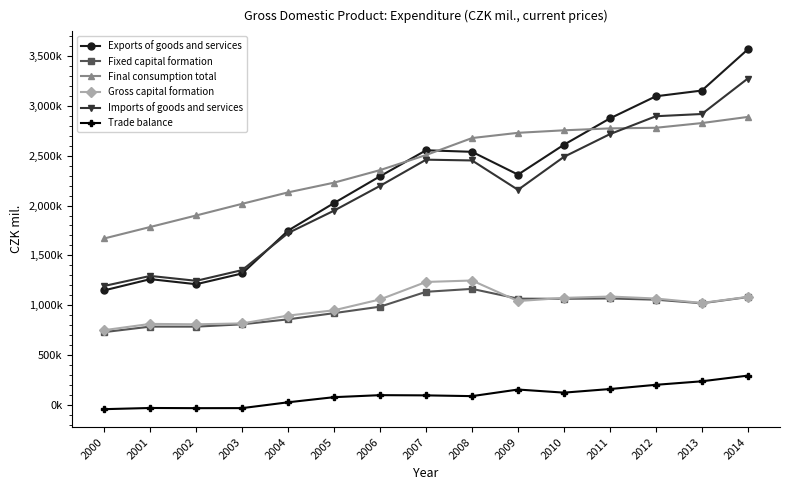

What is the value of the Trade balance point at the 4th from the left?

-33699